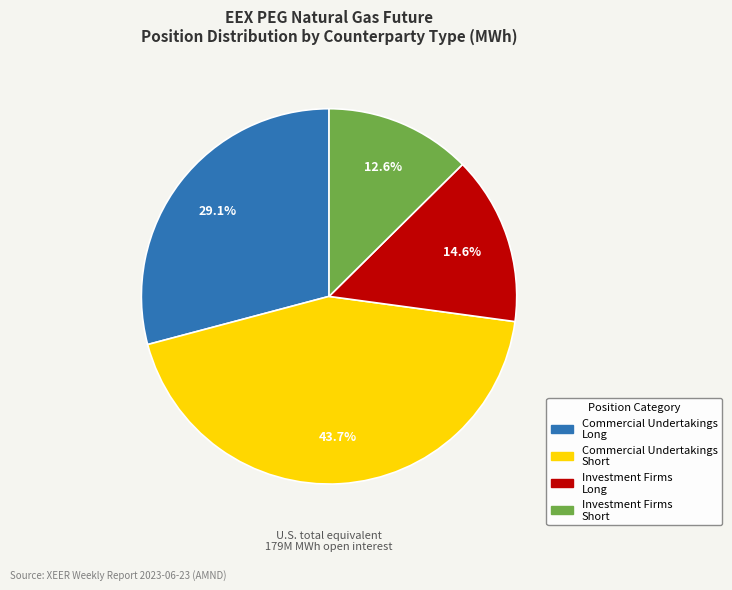

Is there any slice that represents more than half of the pie?

No